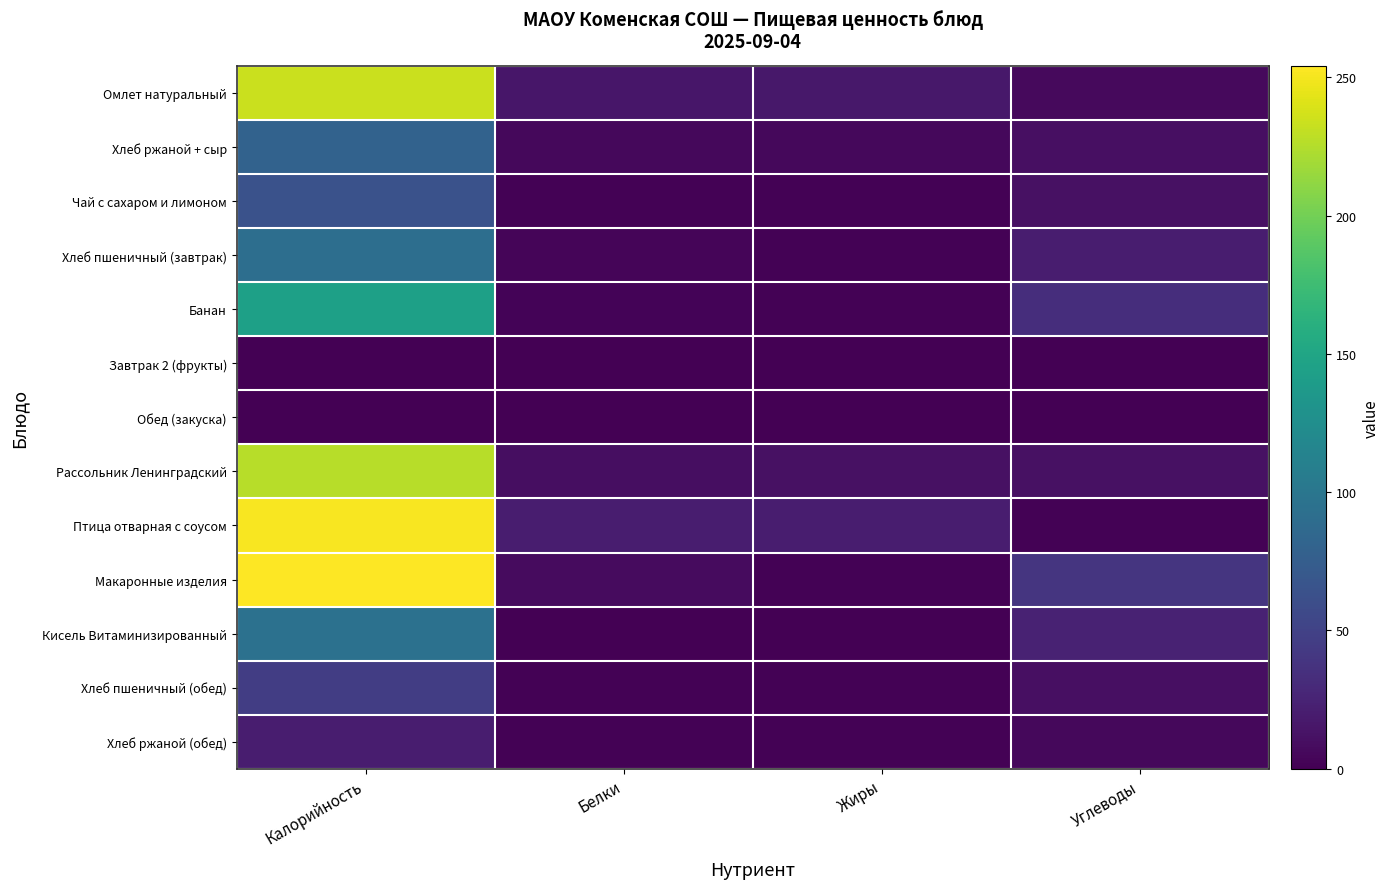

List the series in order of their peak value, lowest first.

Завтрак 2 (фрукты), Обед (закуска), Хлеб ржаной (обед), Хлеб пшеничный (обед), Чай с сахаром и лимоном, Хлеб ржаной + сыр, Хлеб пшеничный (завтрак), Кисель Витаминизированный, Банан, Рассольник Ленинградский, Омлет натуральный, Птица отварная с соусом, Макаронные изделия